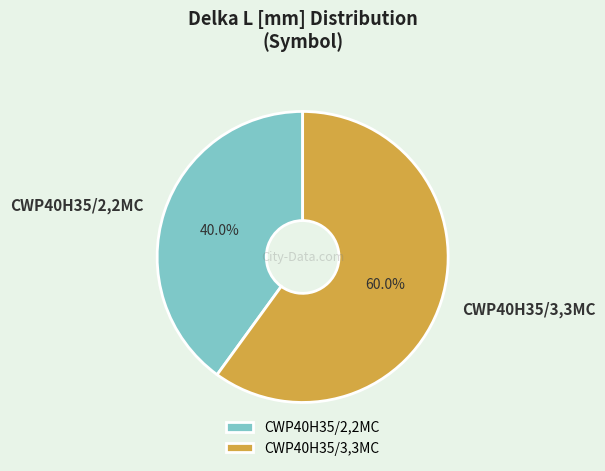

Count the number of slices in the pie.

2